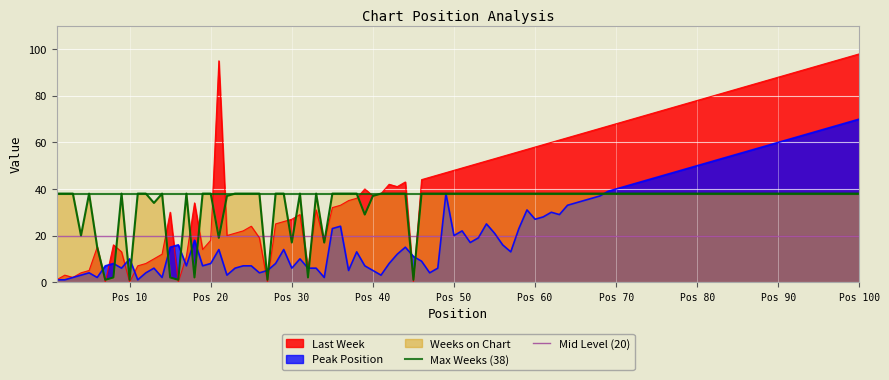

The value of Mid Level (20) at Pos 10 is 20. True or false?

True